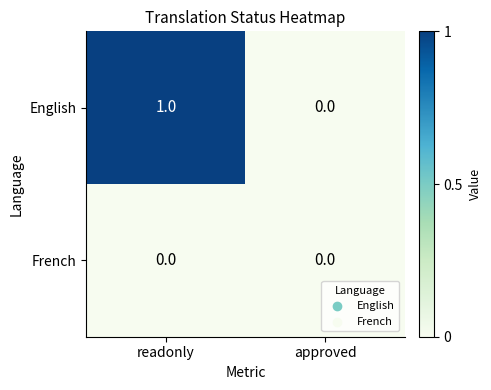

Which series has the largest total across all categories?

English